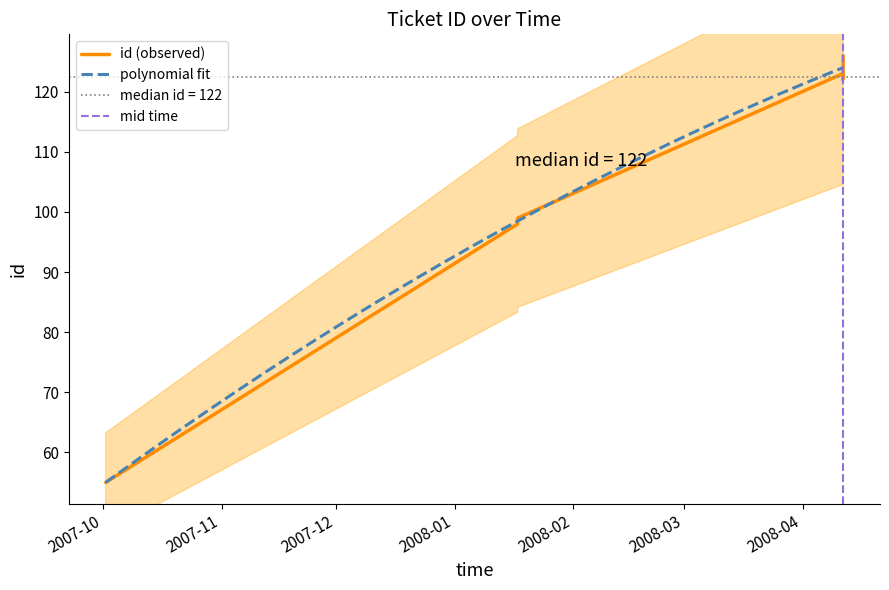

Does the chart display data point markers on the line(s)?

No